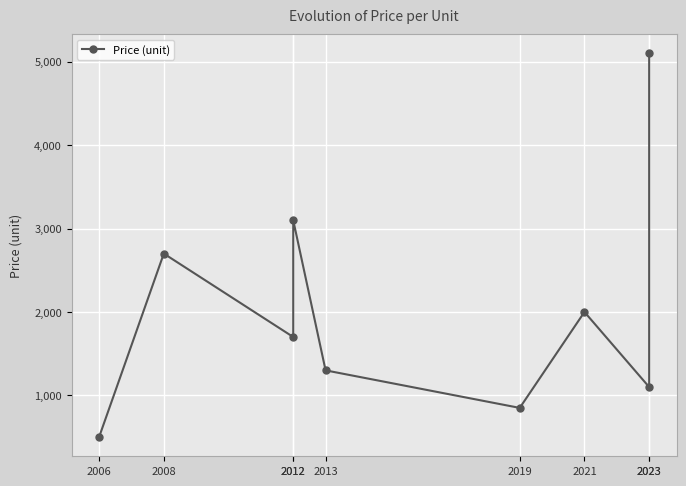

Rank the categories by value from lowest to highest.

2006, 2019, 2023, 2013, 2012, 2021, 2008, 2012, 2023